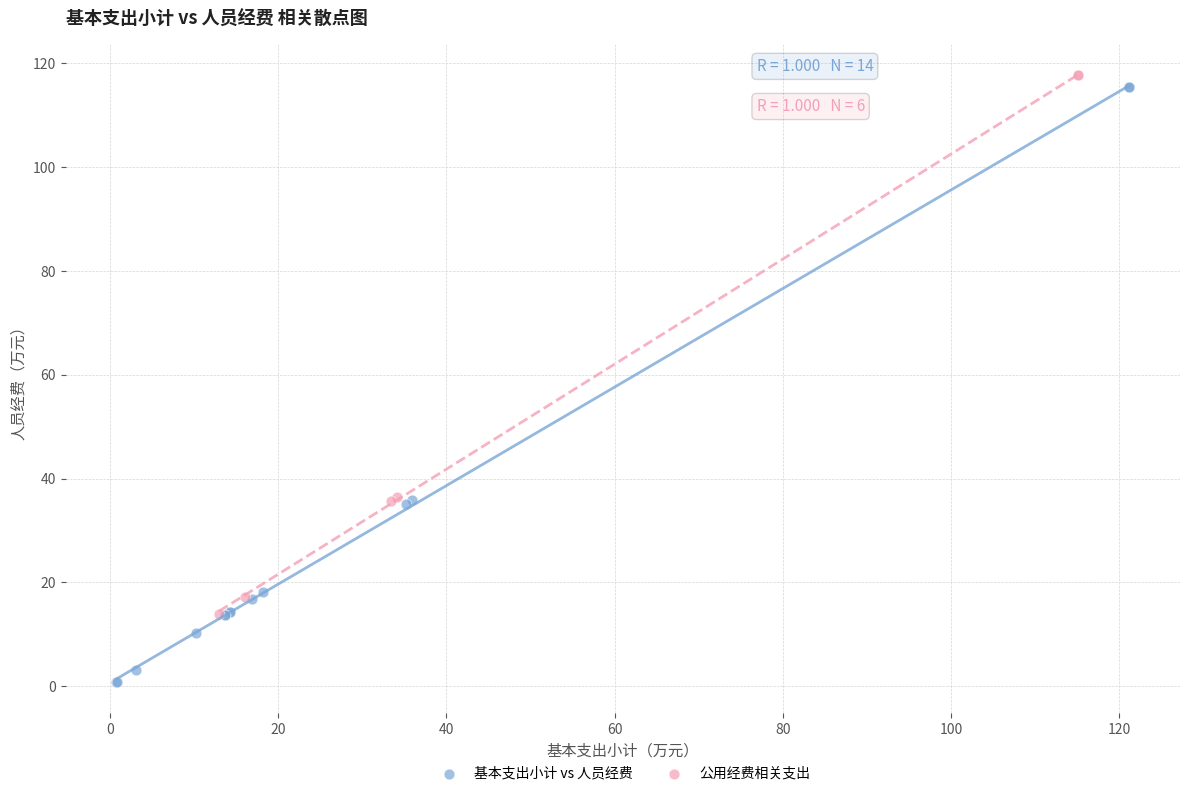

Which series has the widest spread of Y values?

基本支出小计 vs 人员经费